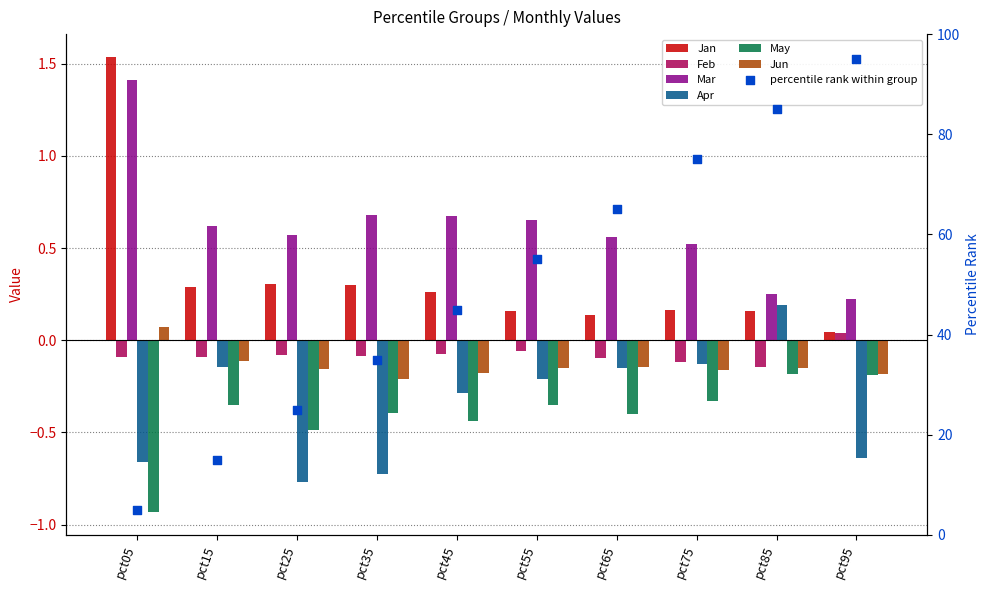

At how many categories does at least one series exceed 0?

10